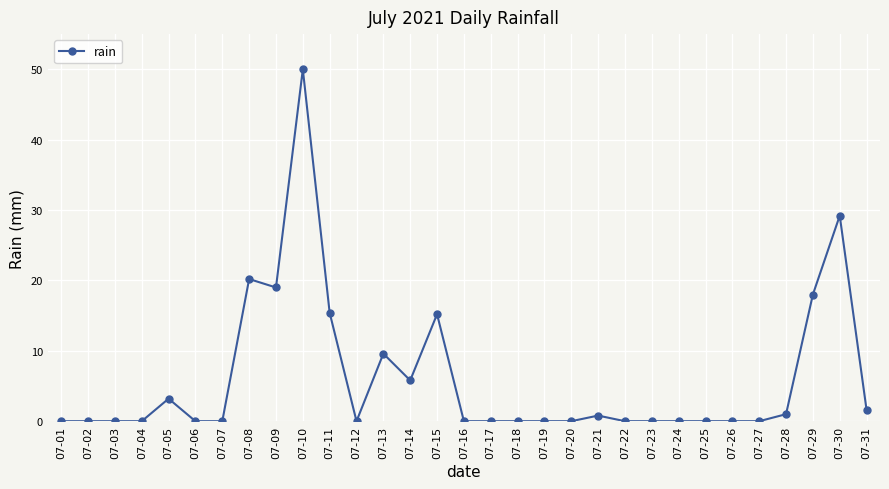

The value at 07-07 is 25.8. True or false?

False